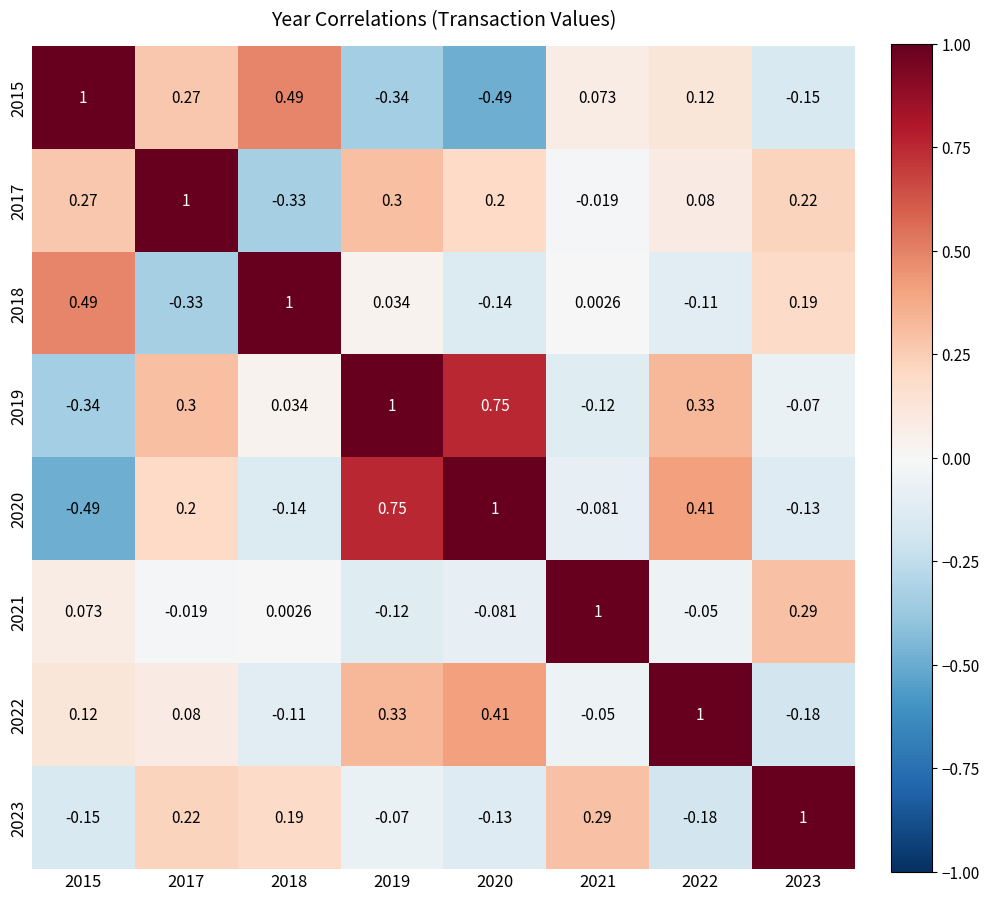

How many data points in 2021 are less than 0?

4